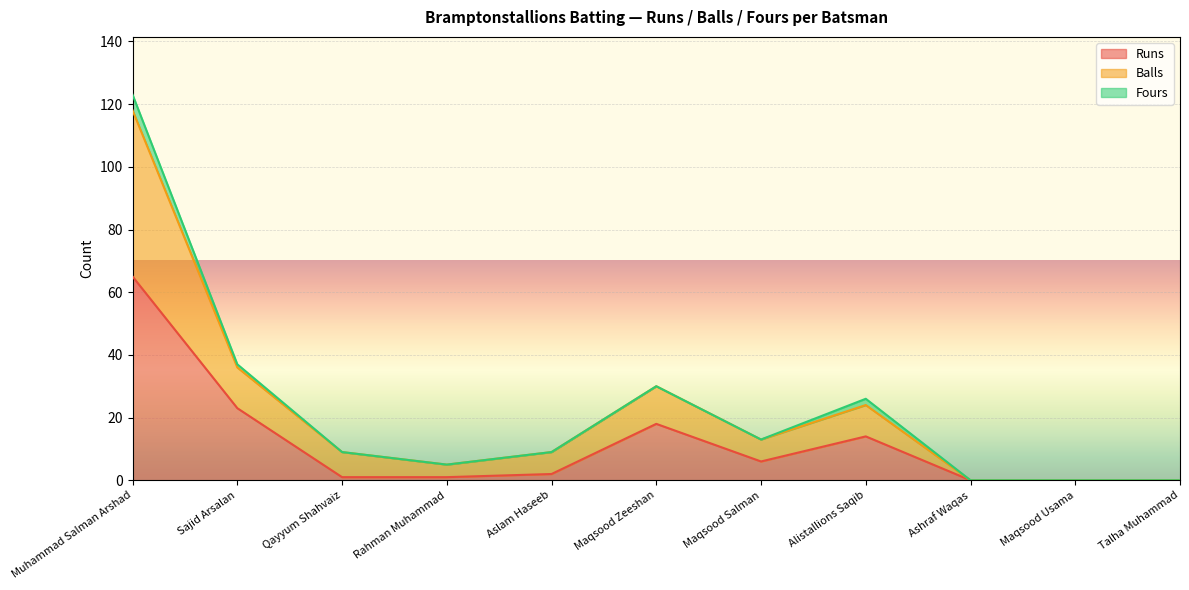

True or false: Balls and Runs intersect in this chart.

False